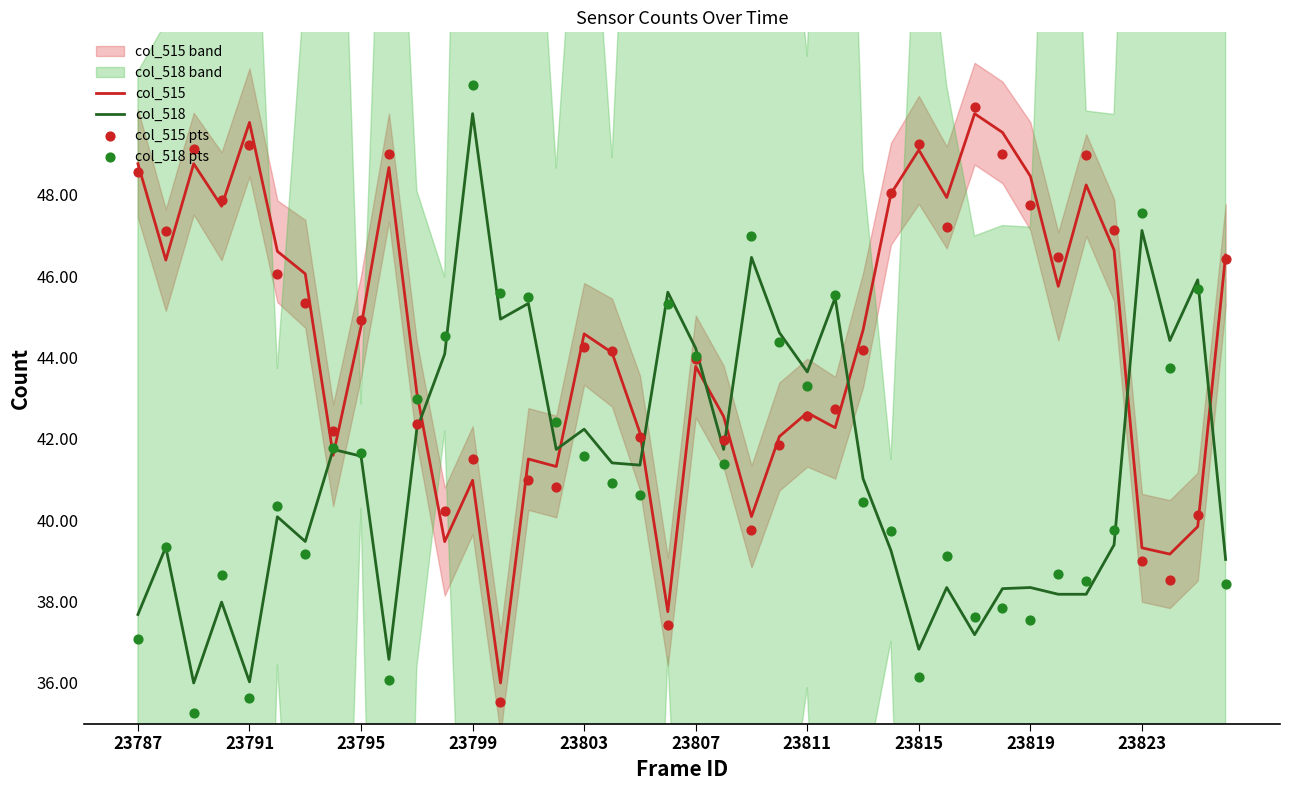

At how many categories does at least one series exceed 43?

36